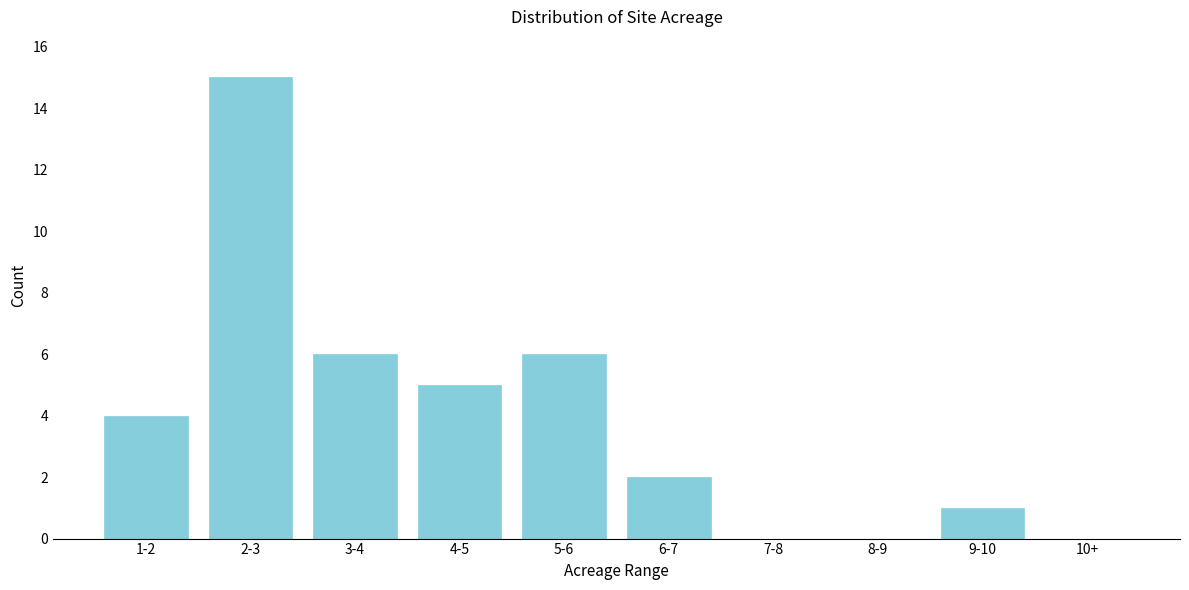

Reading right to left, extract all data points from this chart.

10+=0	9-10=1	8-9=0	7-8=0	6-7=2	5-6=6	4-5=5	3-4=6	2-3=15	1-2=4